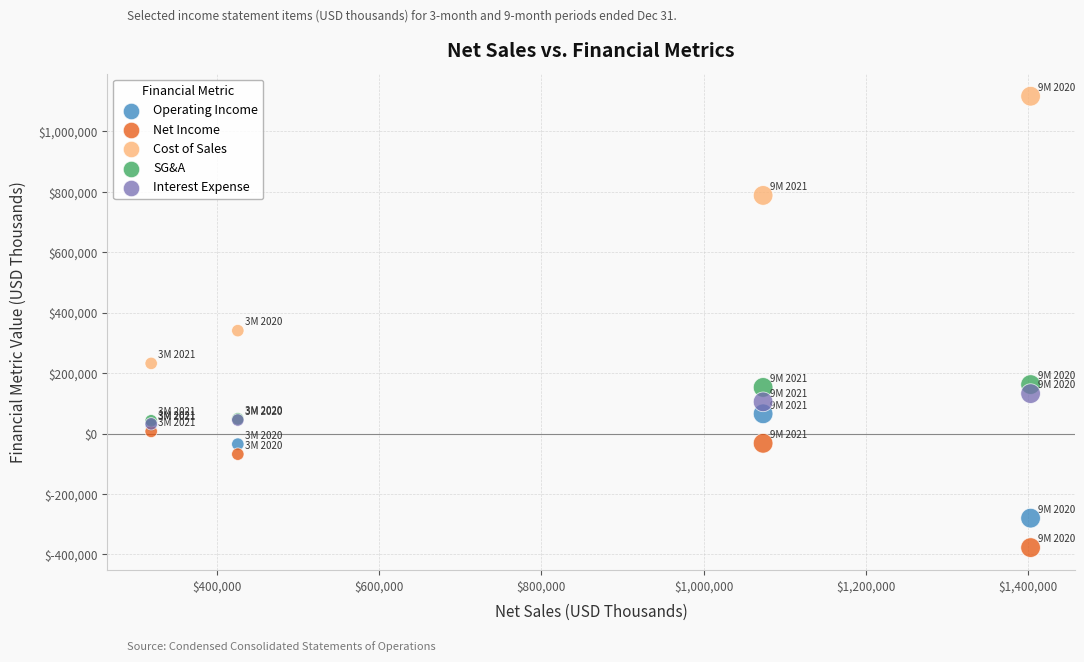

In the Net Income series, what Y value is closest to -185076?

-68116